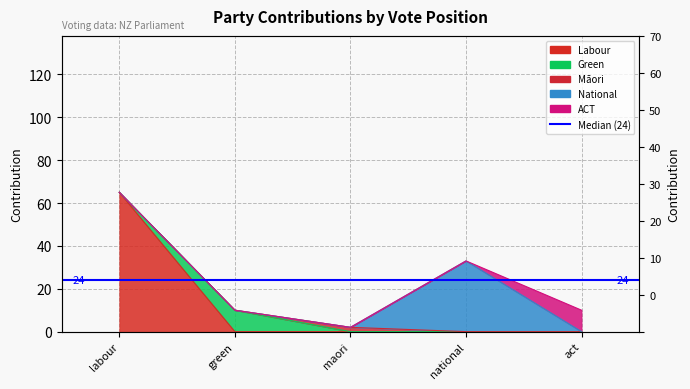

List the labels in order of value, largest first.

labour, national, green, act, maori